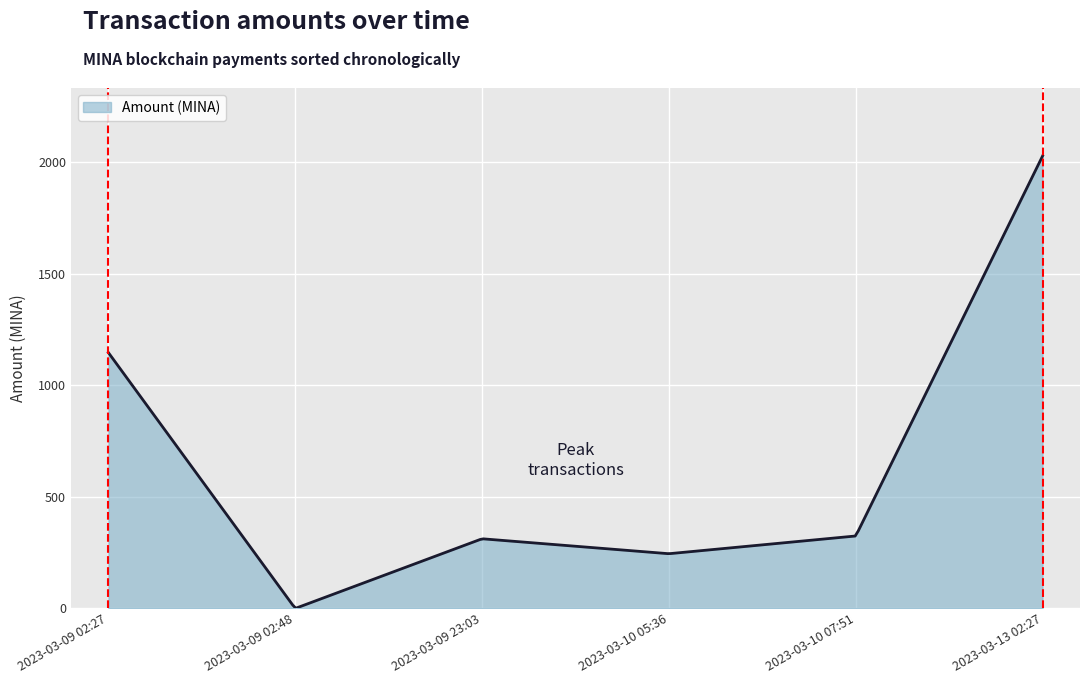

What is the difference between the maximum and minimum values?

2026.6